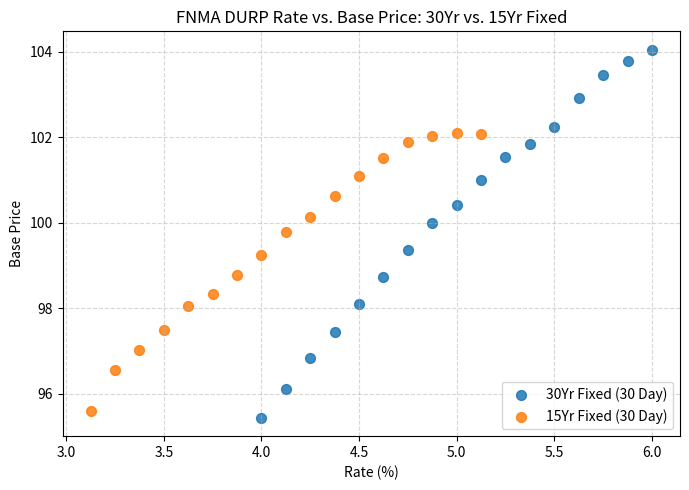

Which series contains the highest Y value?

30Yr Fixed (30 Day)